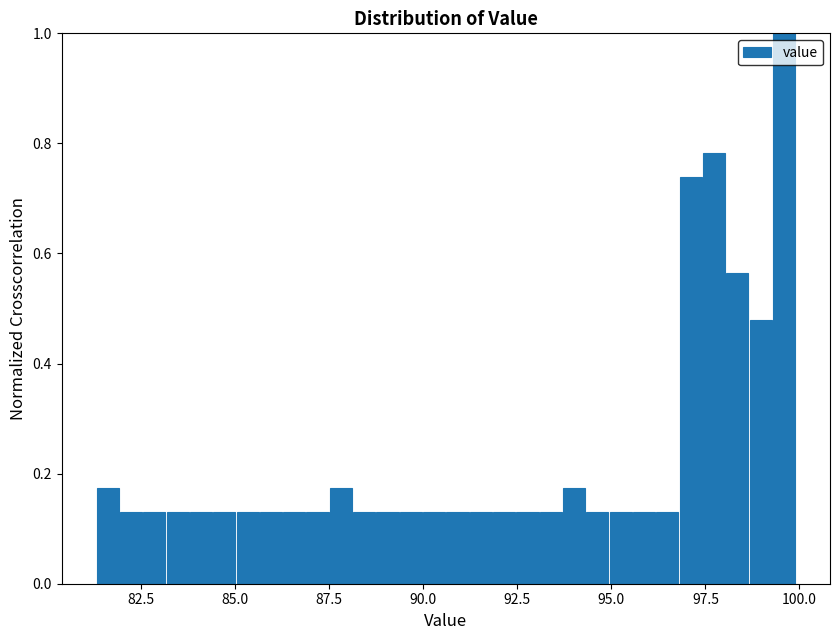

Around what value on the x-axis is the tallest bar? Give the approximate position of its centre, as read against the axis.

99.5